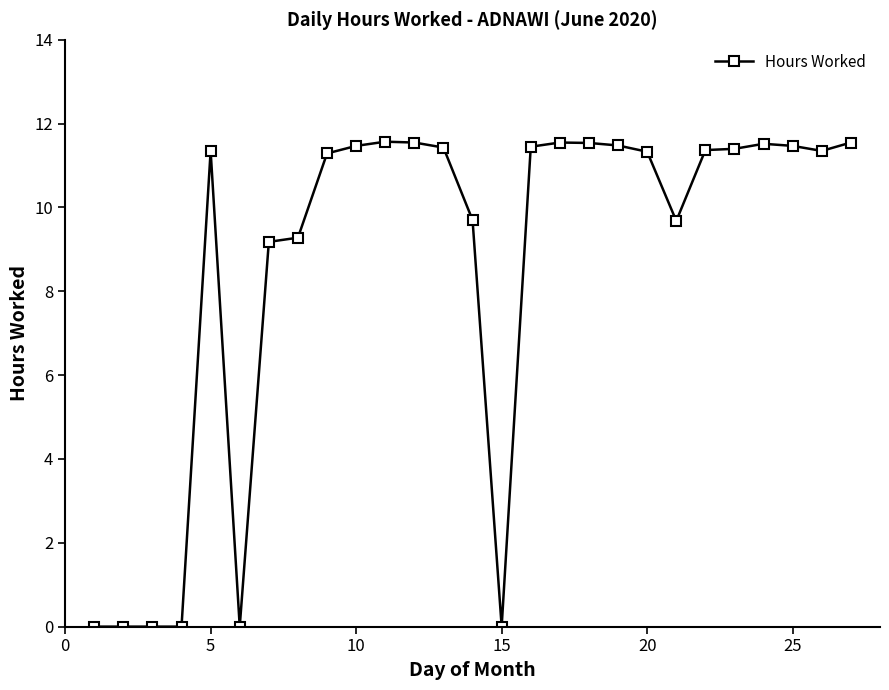

What is the difference between the maximum and second lowest values?

11.6